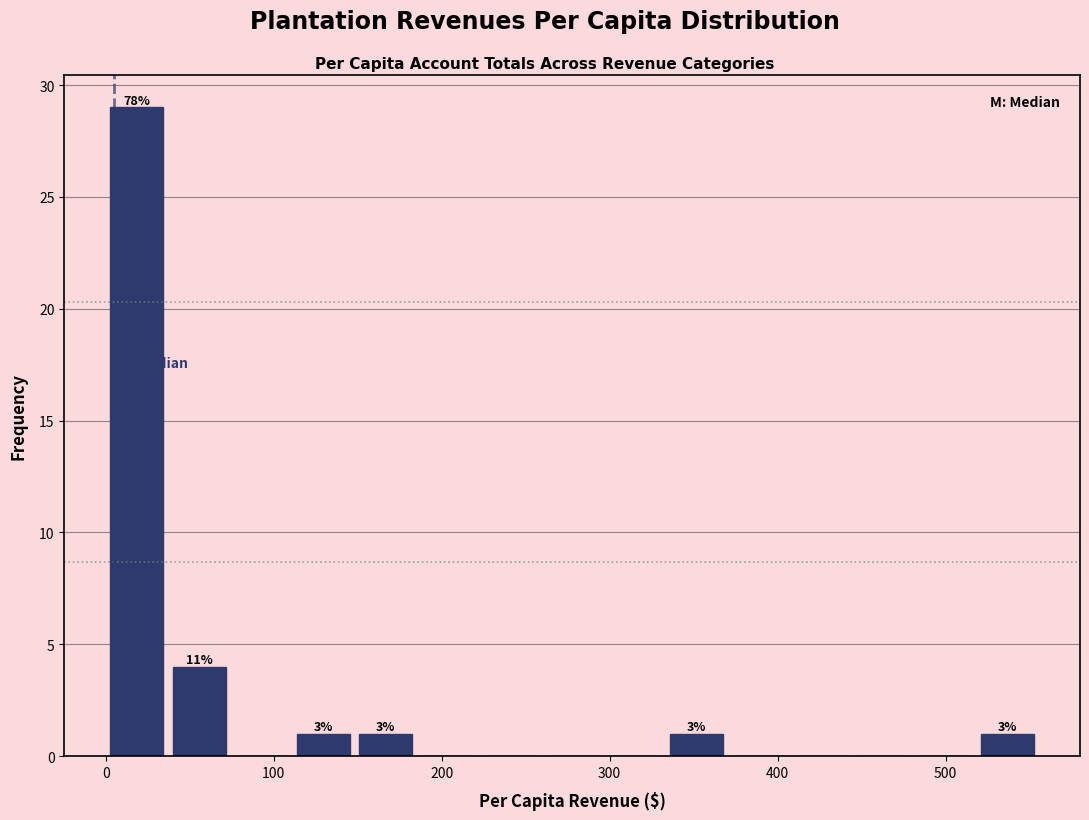

Around what value on the x-axis is the tallest bar? Give the approximate position of its centre, as read against the axis.

20